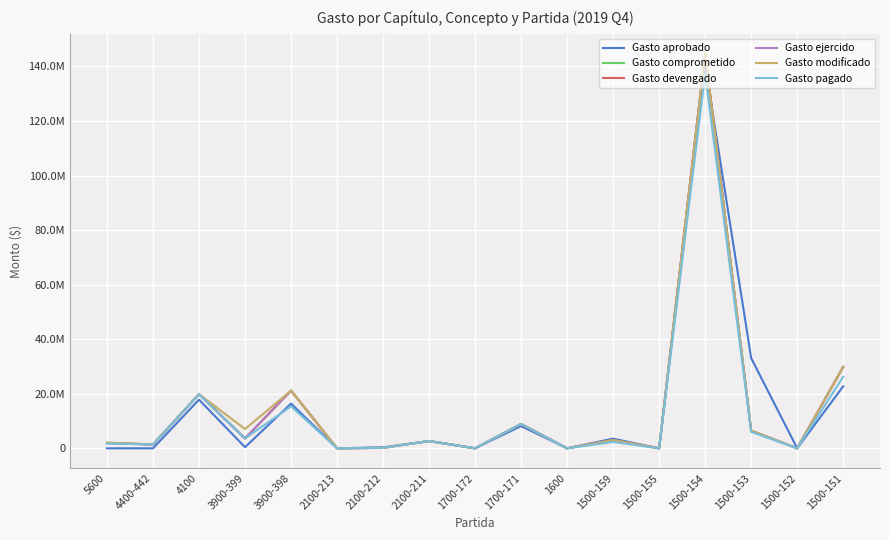

Does the chart have visible grid lines?

Yes